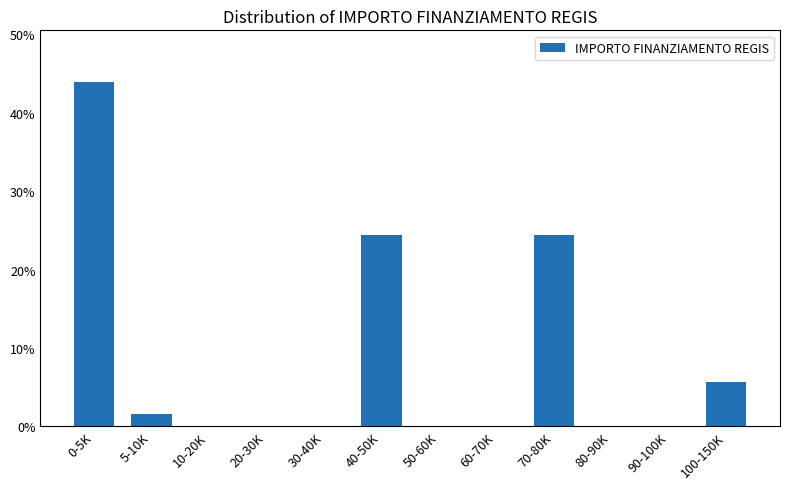

Reading left to right, list all the values displayed in this chart.

0-5K=43.9	5-10K=1.6	10-20K=0.0	20-30K=0.0	30-40K=0.0	40-50K=24.4	50-60K=0.0	60-70K=0.0	70-80K=24.4	80-90K=0.0	90-100K=0.0	100-150K=5.7